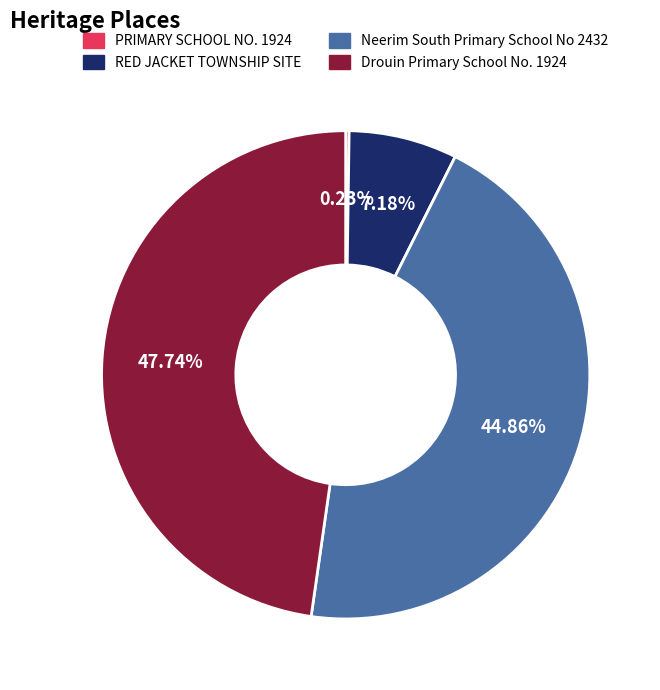

Which has a higher value, Drouin Primary School No. 1924 or RED JACKET TOWNSHIP SITE?

Drouin Primary School No. 1924